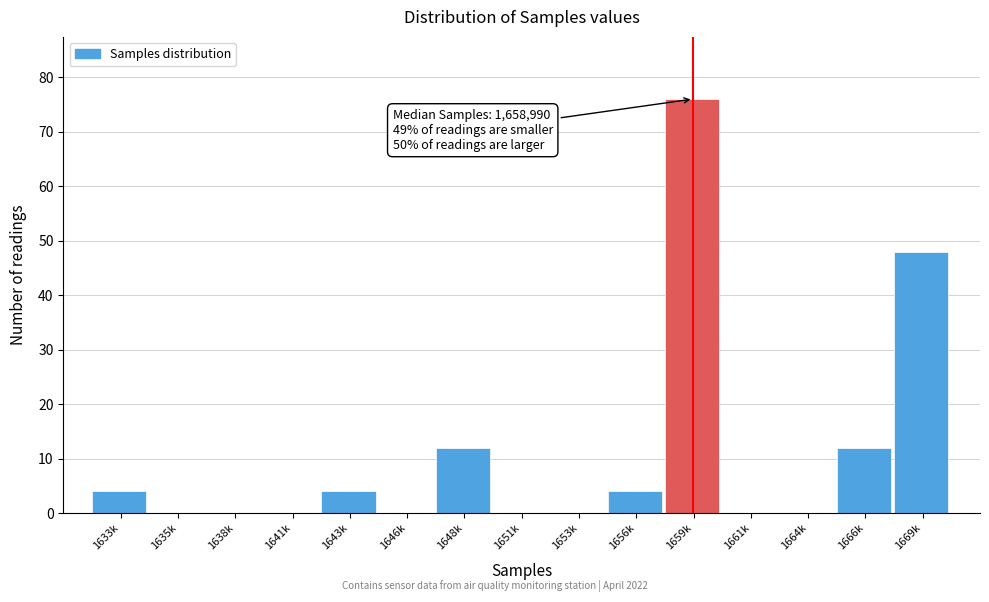

Reading right to left, what are all the values shown in this chart?

1669k=48	1666k=12	1664k=0	1661k=0	1659k=76	1656k=4	1653k=0	1651k=0	1648k=12	1646k=0	1643k=4	1641k=0	1638k=0	1635k=0	1633k=4